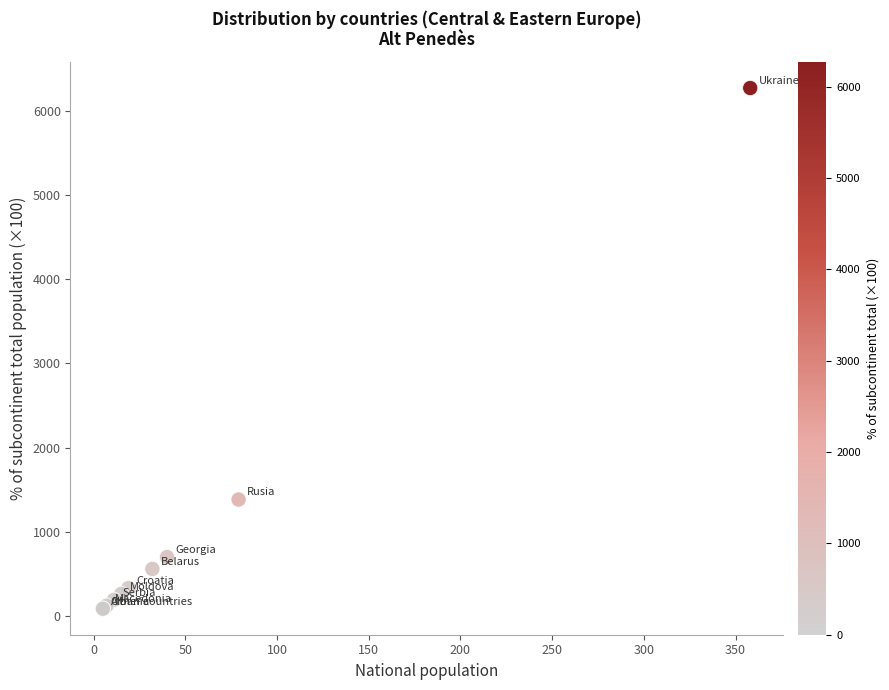

What Y value in the scatter plot is closest to 3179?

1384